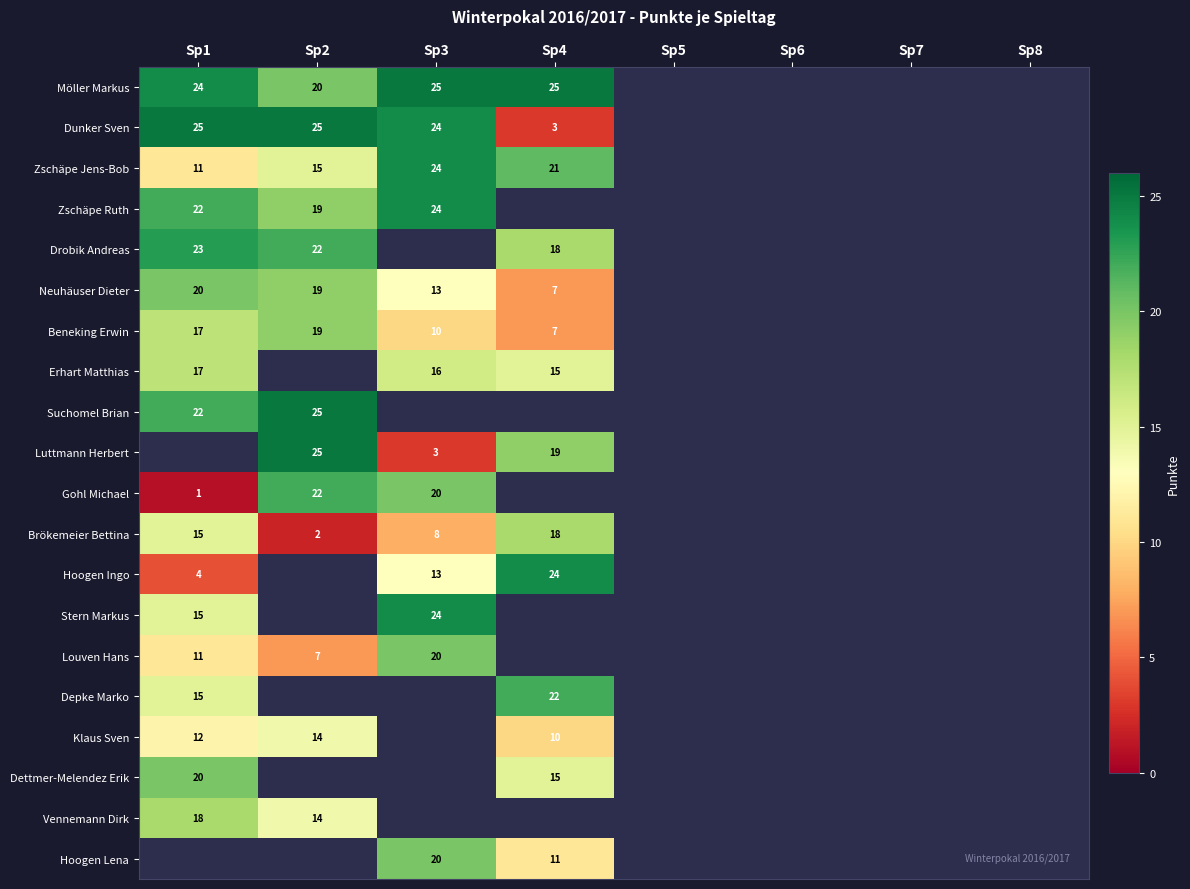

Is it true that Luttmann Herbert equals 19 at Sp4?

True